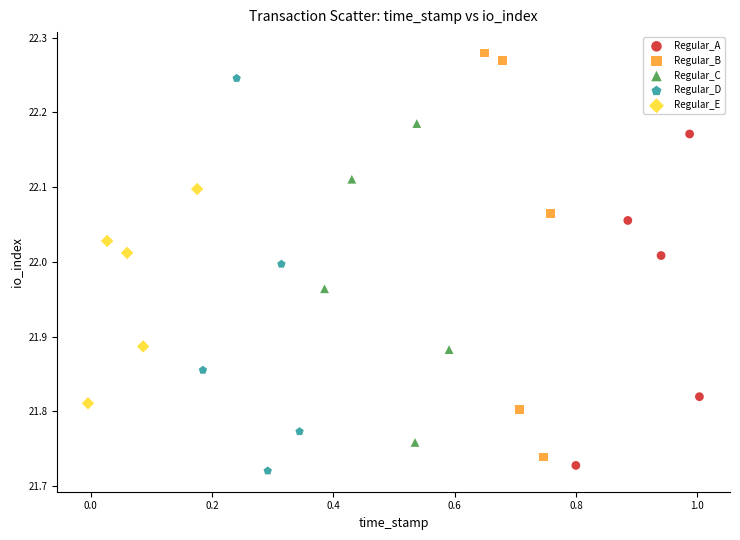

Which series reaches the maximum Y coordinate?

Regular_B